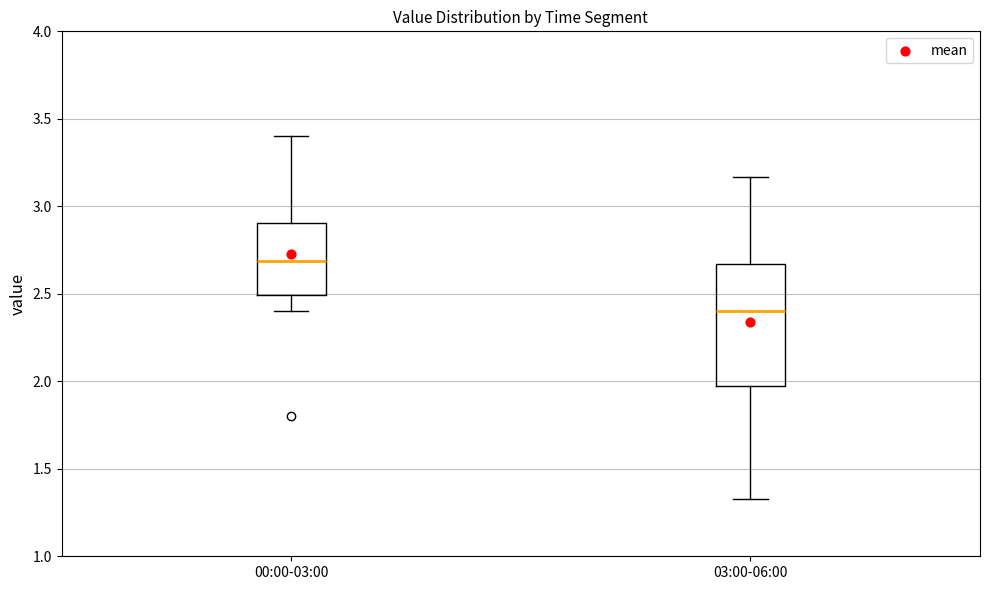

Reading left to right, read every box against the y-axis: the position of its median line, the range the box covers, and the ends of its whiskers. The values are not printed on the chart, so give them approximately, as read against the axis.

00:00-03:00: median 2.70, box 2.50 to 2.90, whiskers 2.40 to 3.40
03:00-06:00: median 2.40, box 2.00 to 2.65, whiskers 1.35 to 3.15